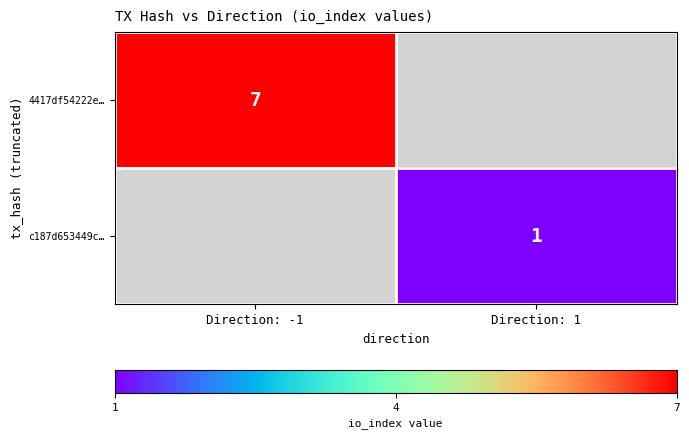

The value of c187d653449c… at Direction: 1 is 2. True or false?

False